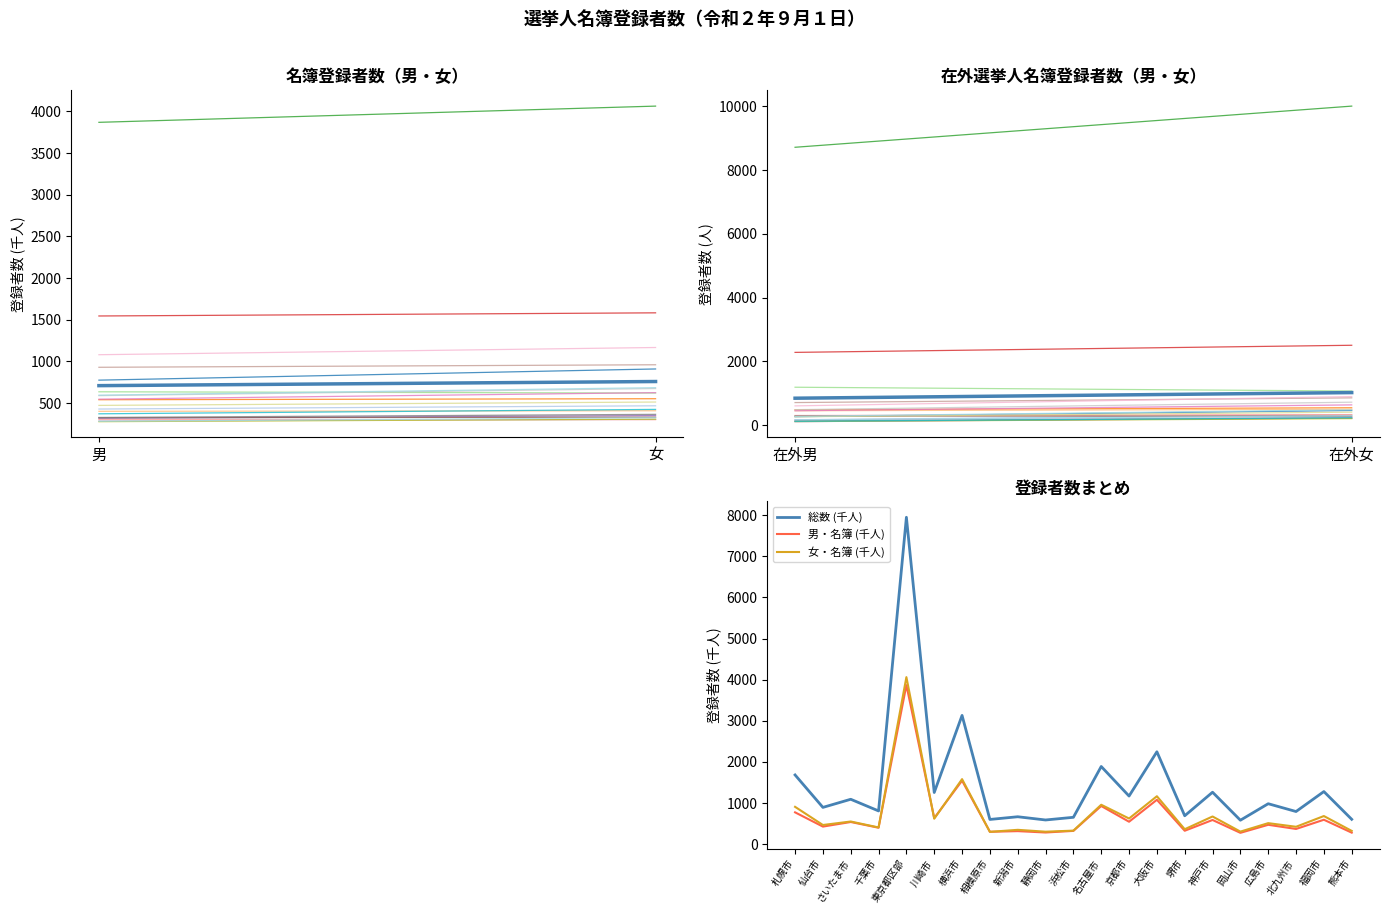

What value does the 総数 (千人) series have at 川崎市?

1257.2